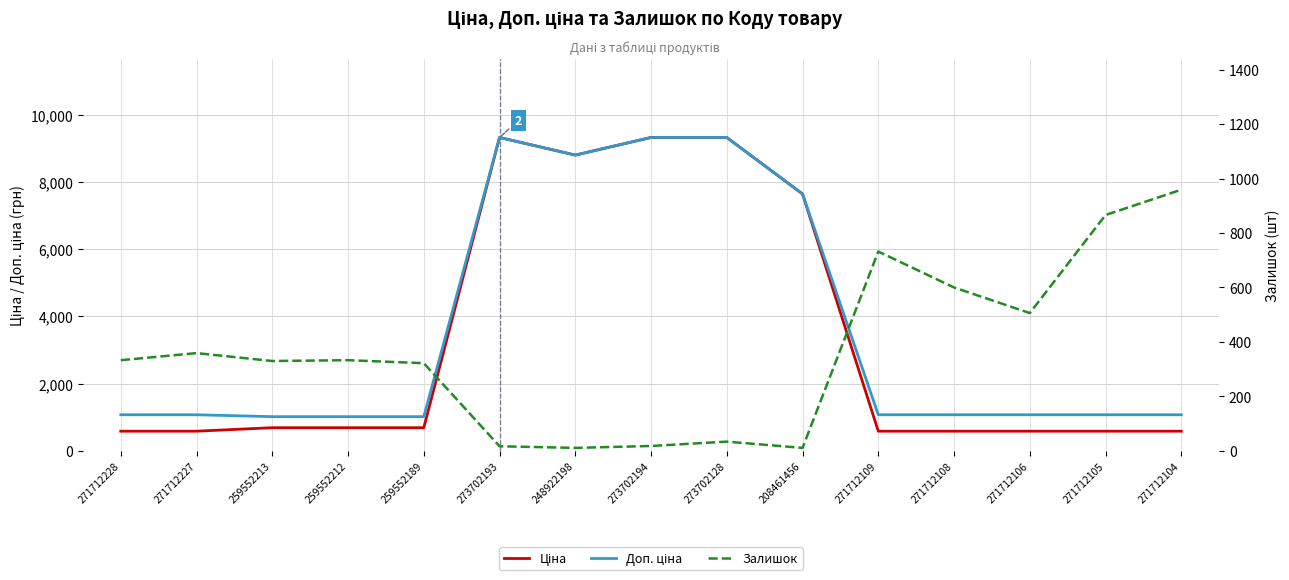

What is the difference between the second highest and minimum values in the Доп. ціна series?

8303.6